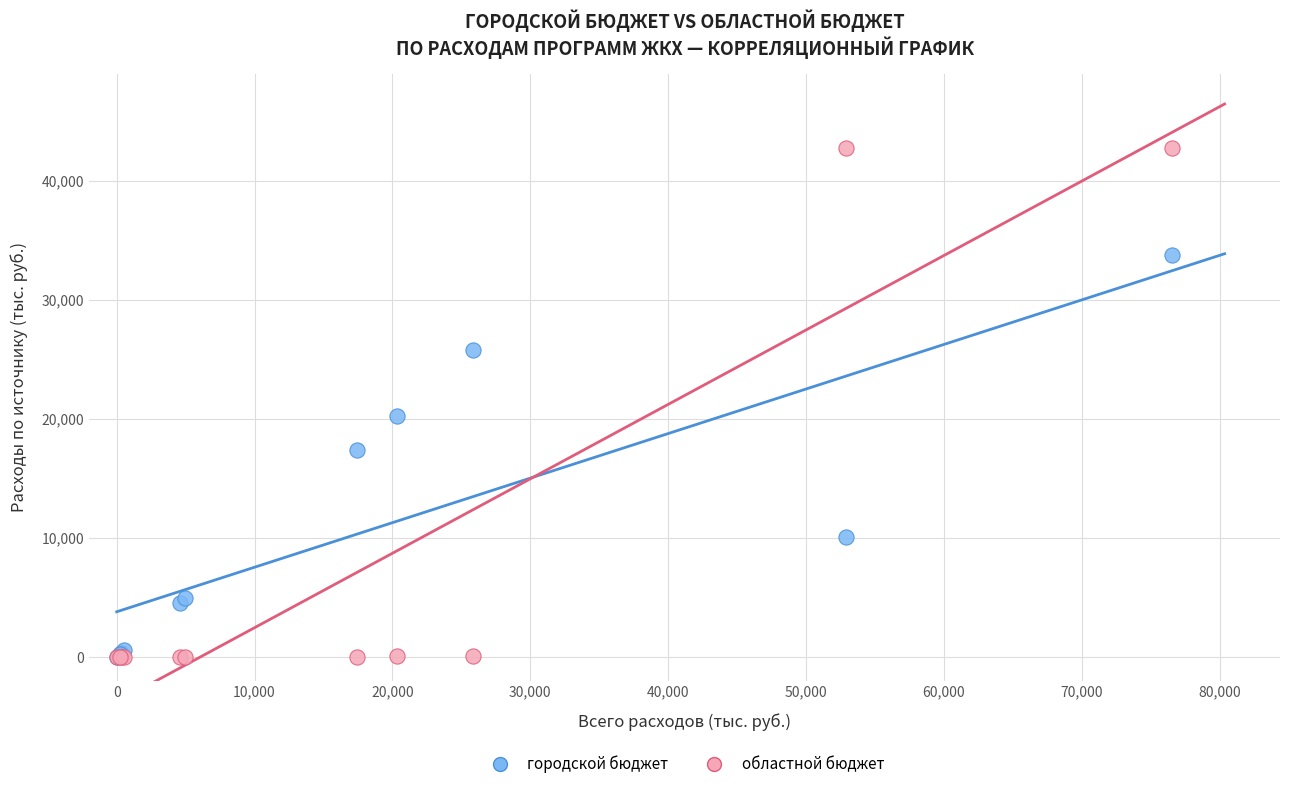

In the городской бюджет series, what Y value is closest to 16886?

17423.0